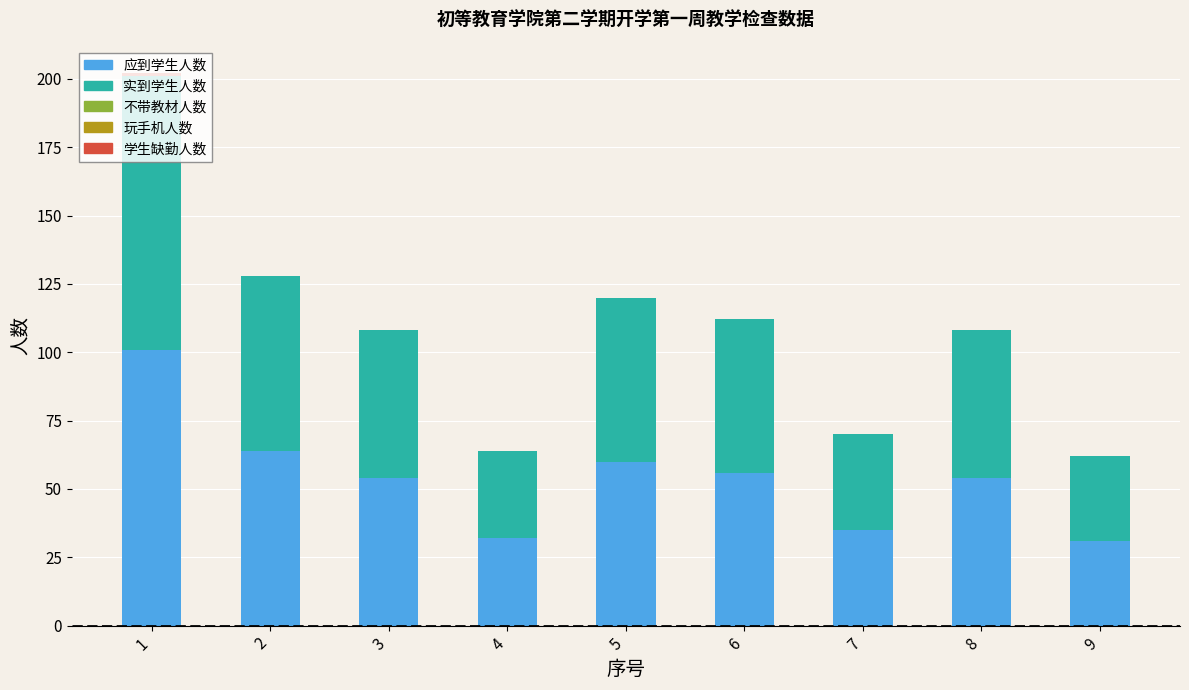

What is the maximum value for 应到学生人数?

101